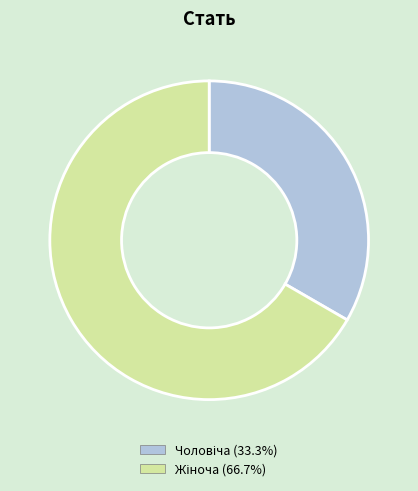

Is there a majority slice in this chart?

Yes